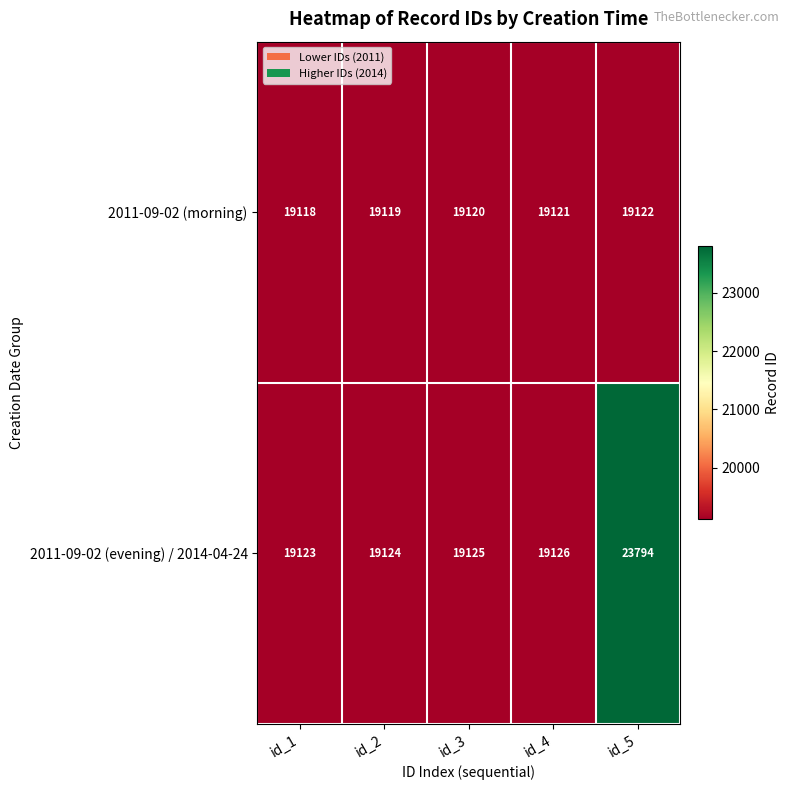

Which series has the largest range (max minus min)?

2011-09-02 (evening) / 2014-04-24